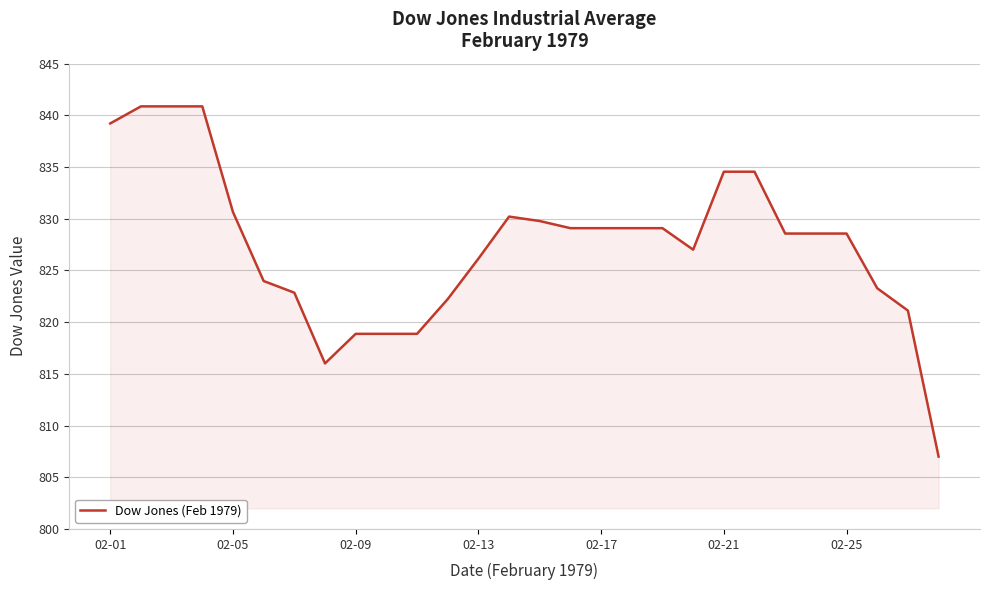

Count the number of values greater than 828.

16